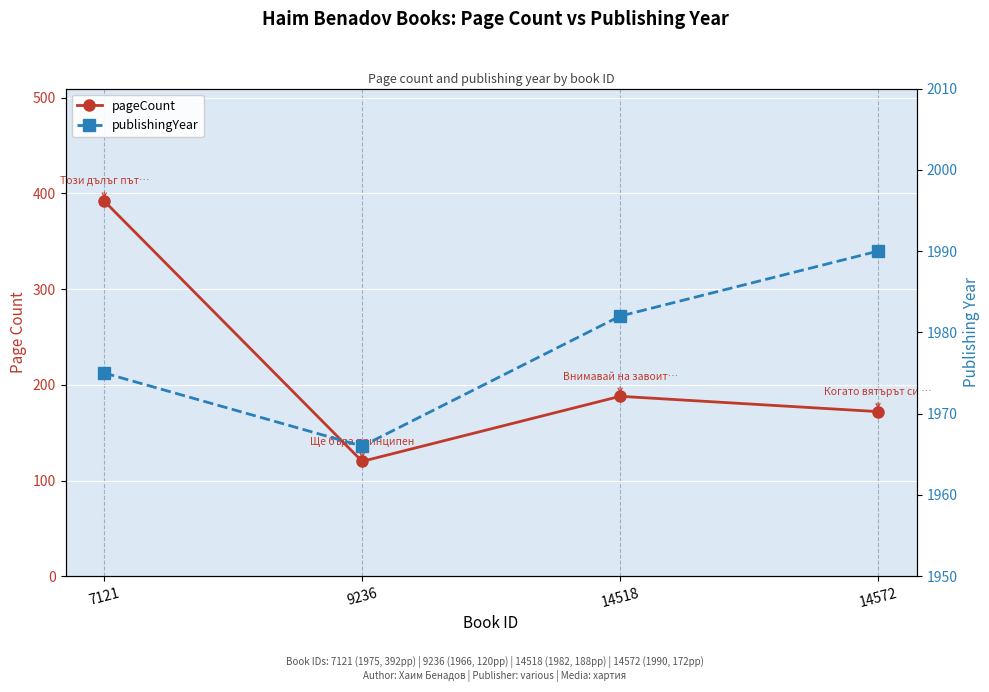

Count the publishingYear values in the range 1975 to 1990.

3